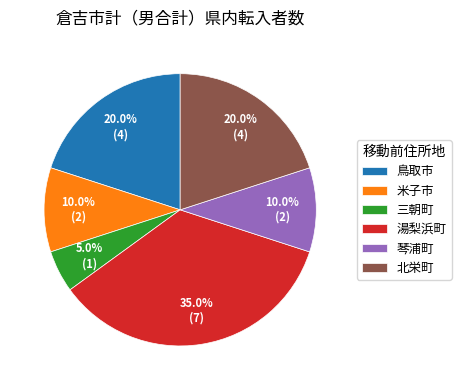

What is the largest slice in the pie chart?

湯梨浜町